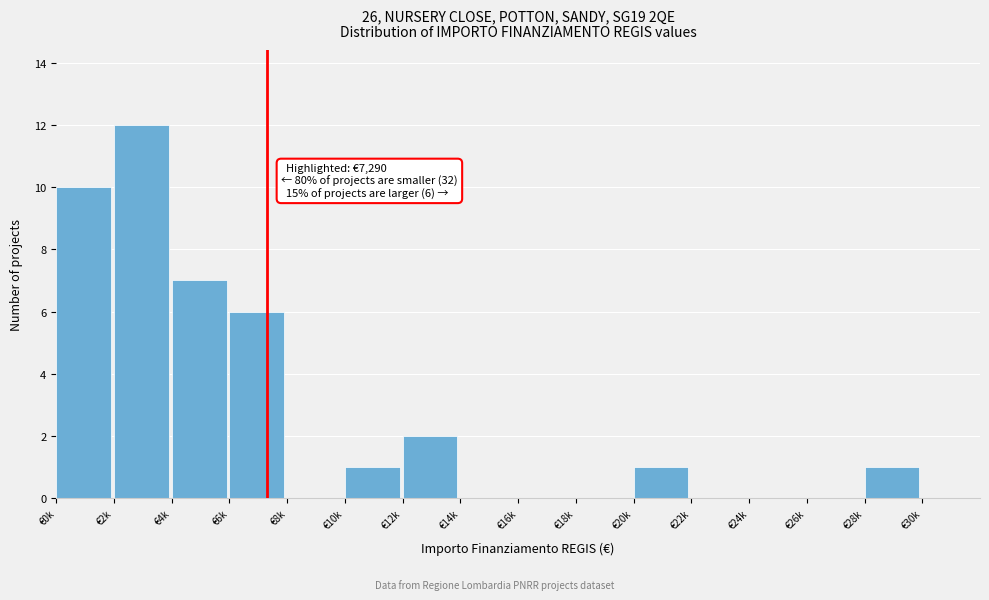

Reading right to left, list all the values displayed in this chart.

€30k=0	€28k=1	€26k=0	€24k=0	€22k=0	€20k=1	€18k=0	€16k=0	€14k=0	€12k=2	€10k=1	€8k=0	€6k=6	€4k=7	€2k=12	€0k=10